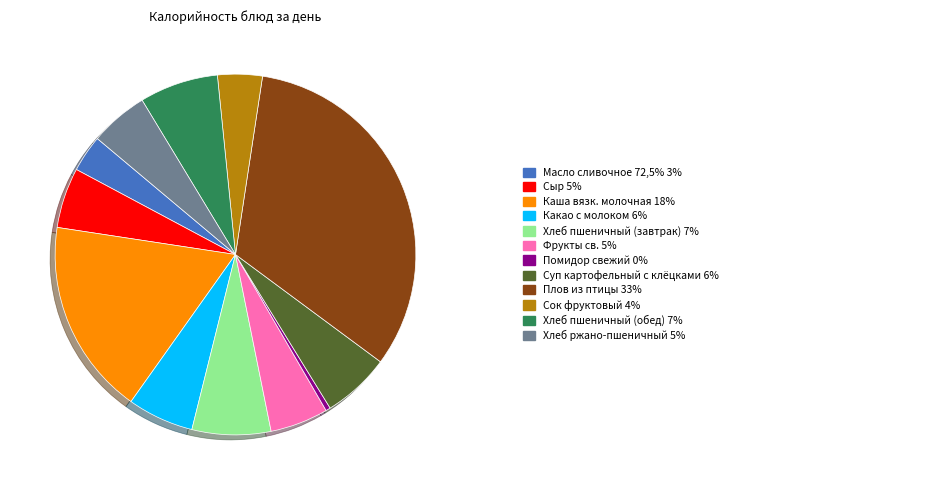

Does any single category account for the majority?

No